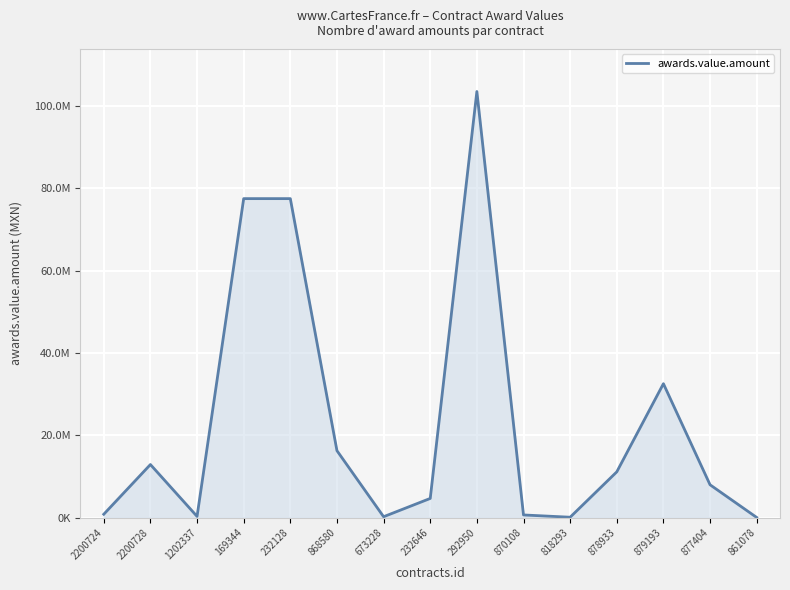

Which category has the highest value across all series?

292950